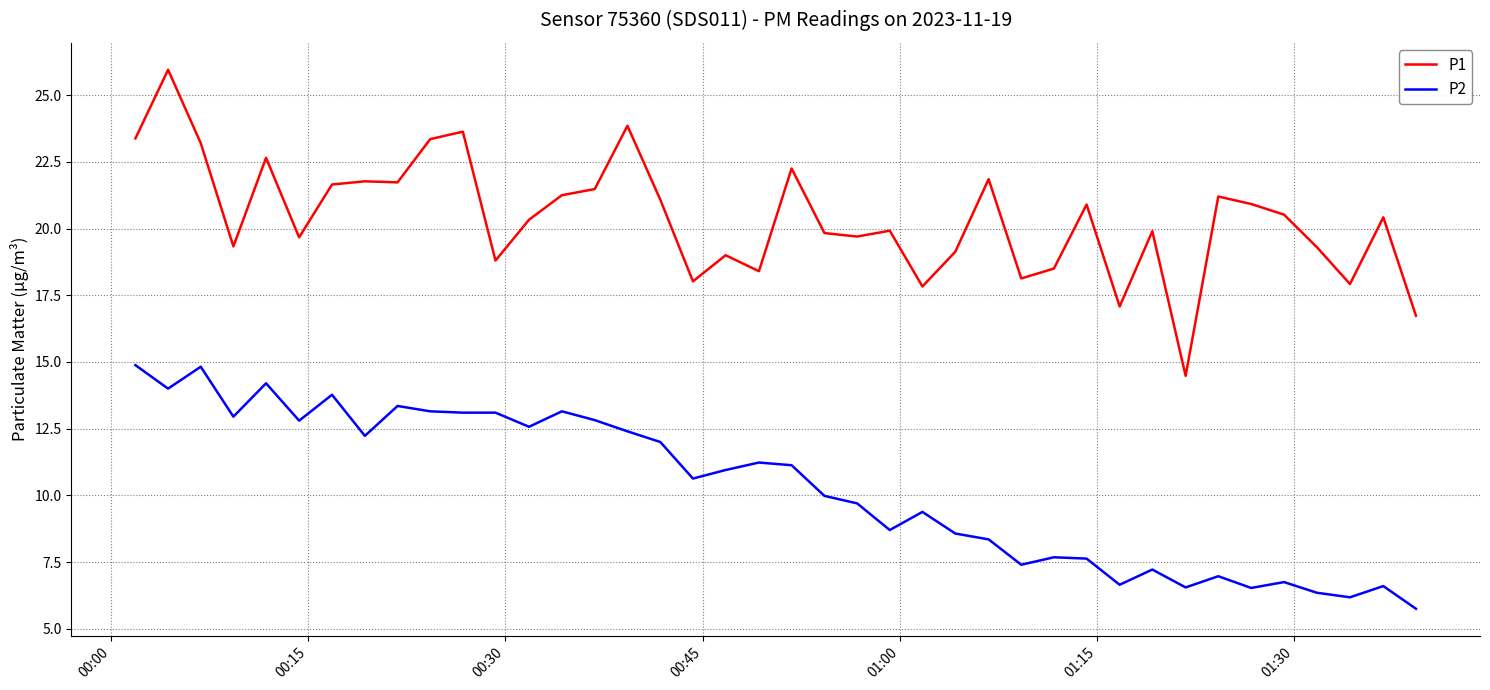

Does the chart display data point markers on the line(s)?

No